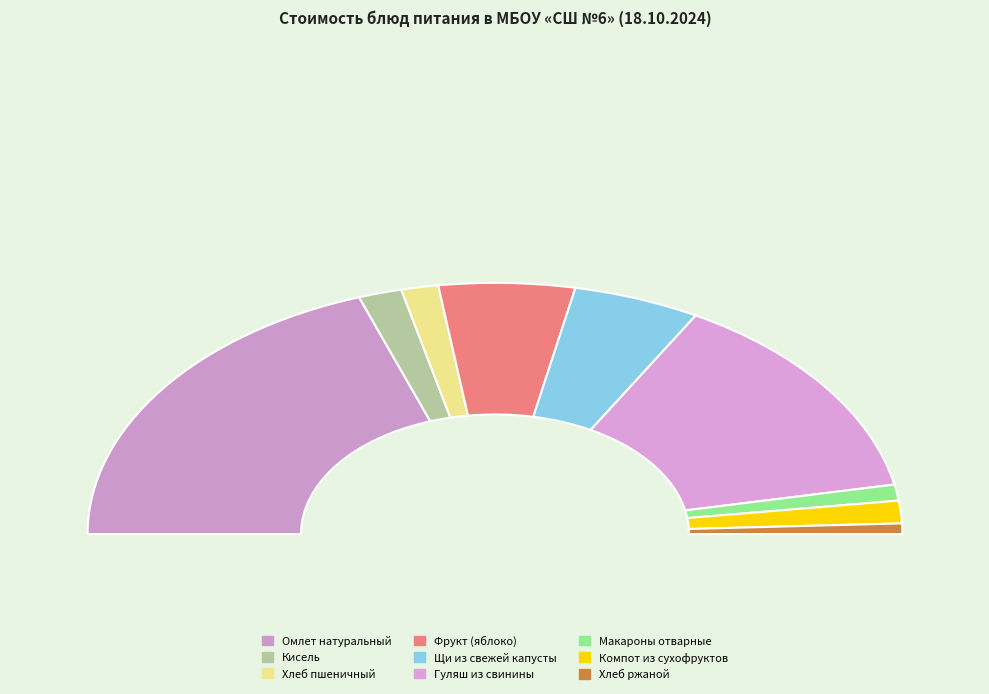

To the nearest percent, what is the difference between the largest and smallest slice percentages?

38%